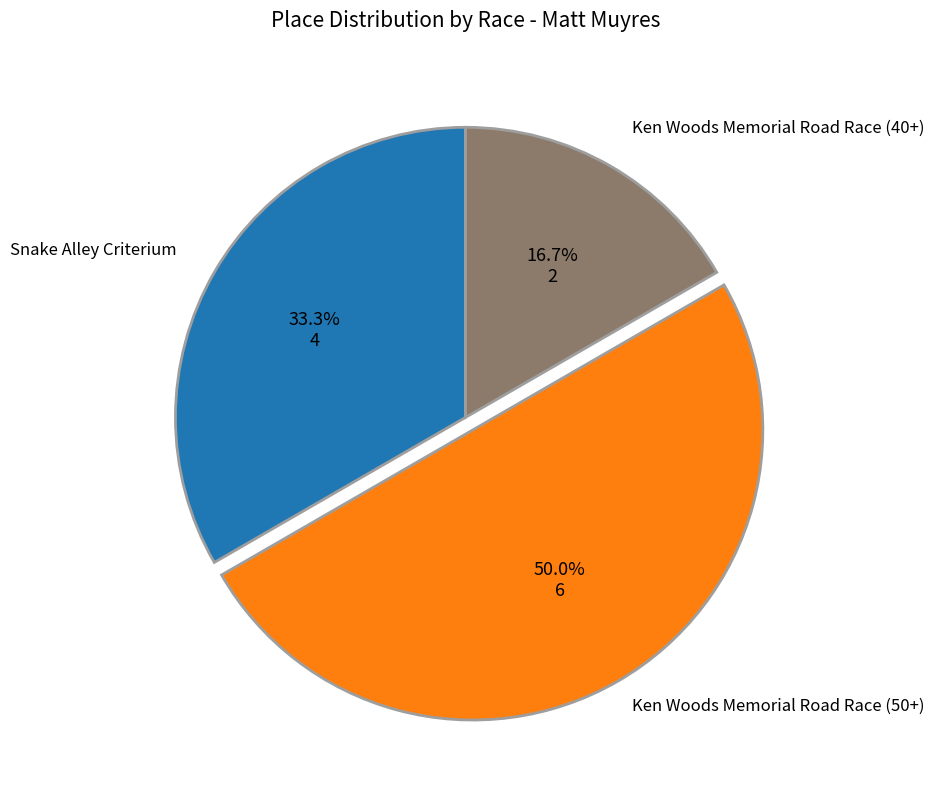

Is Snake Alley Criterium the majority of the pie?

No